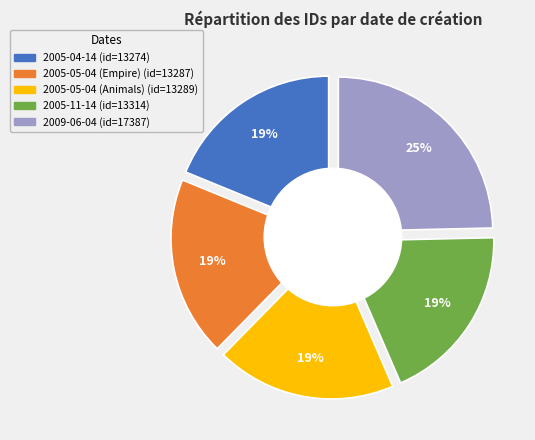

To the nearest percent, what is the average slice percentage?

20%